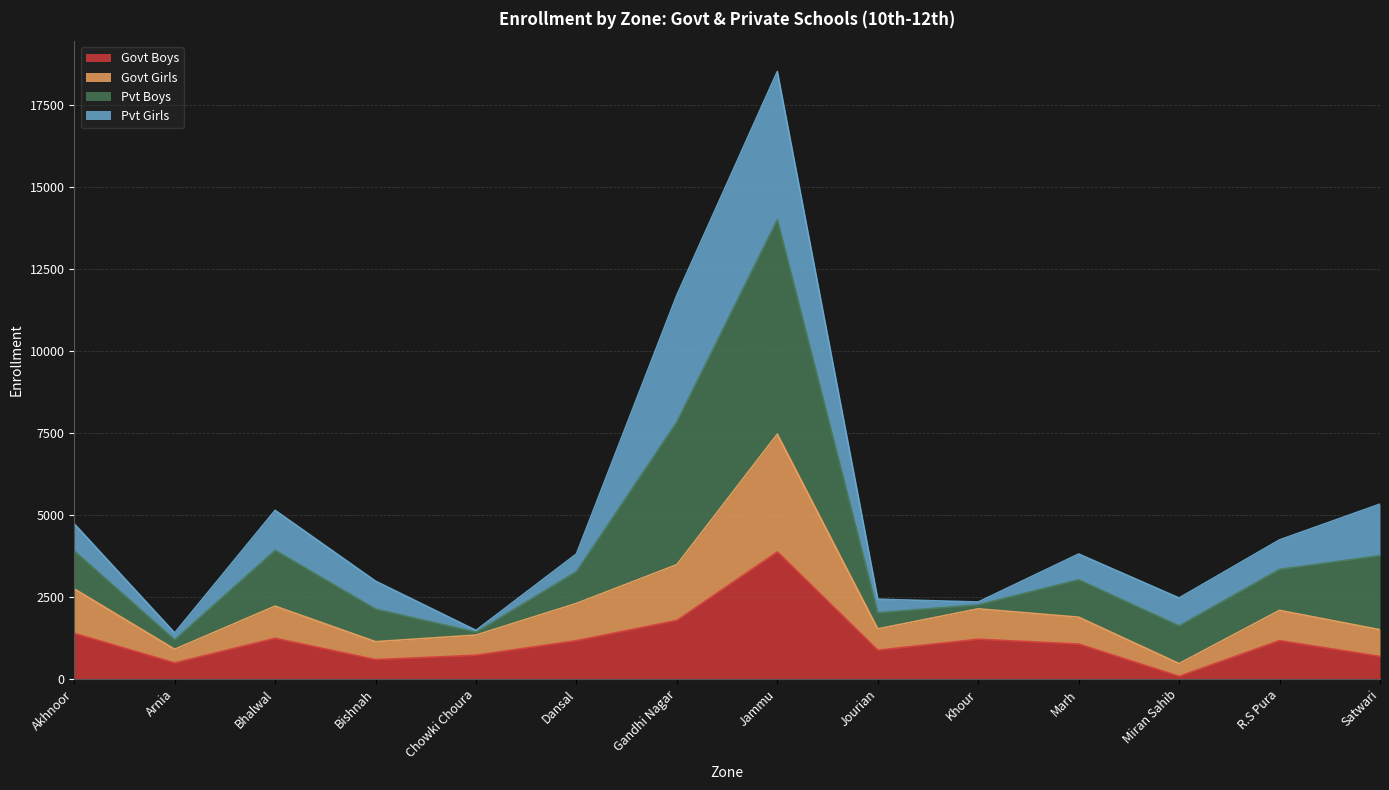

What is the label of the 1st point from the left?

Akhnoor